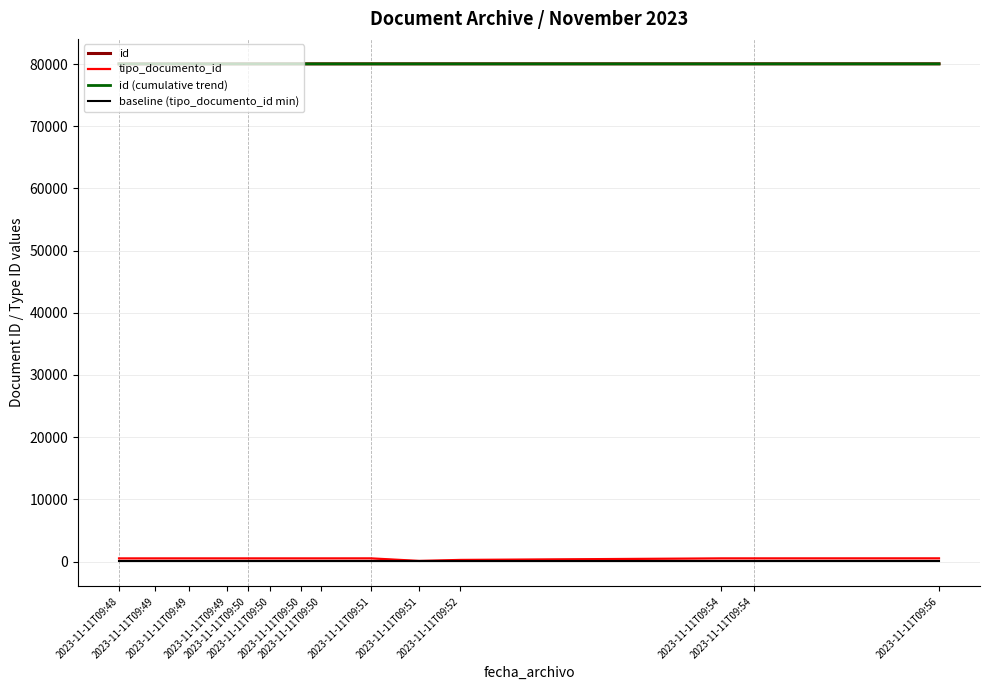

Which series has the largest total across all categories?

id